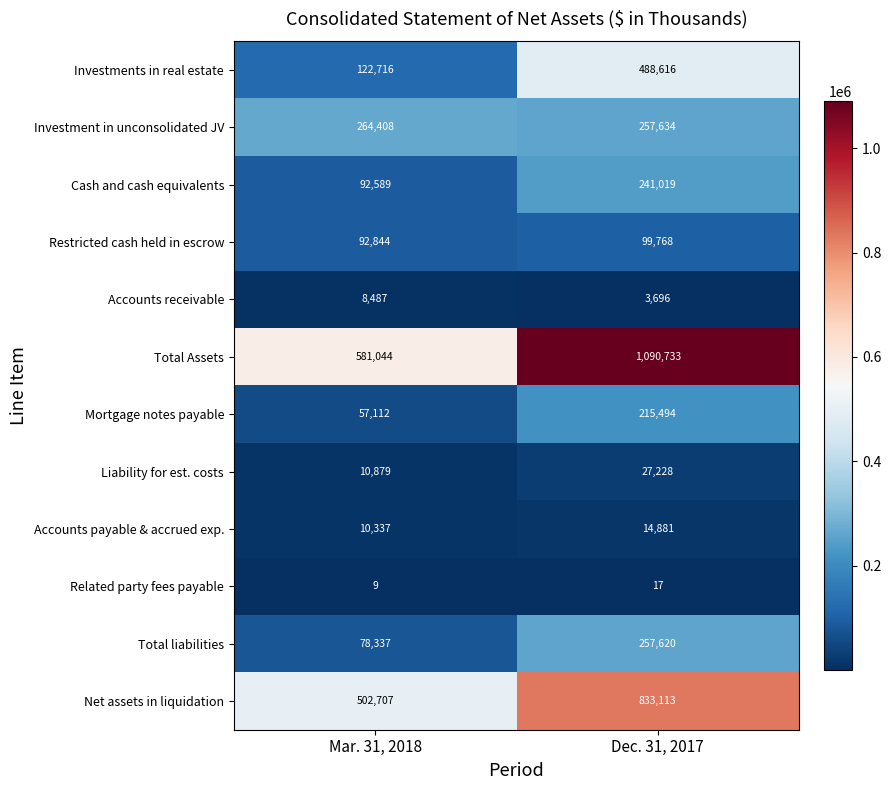

At which category is the sum across all series the highest?

Dec. 31, 2017